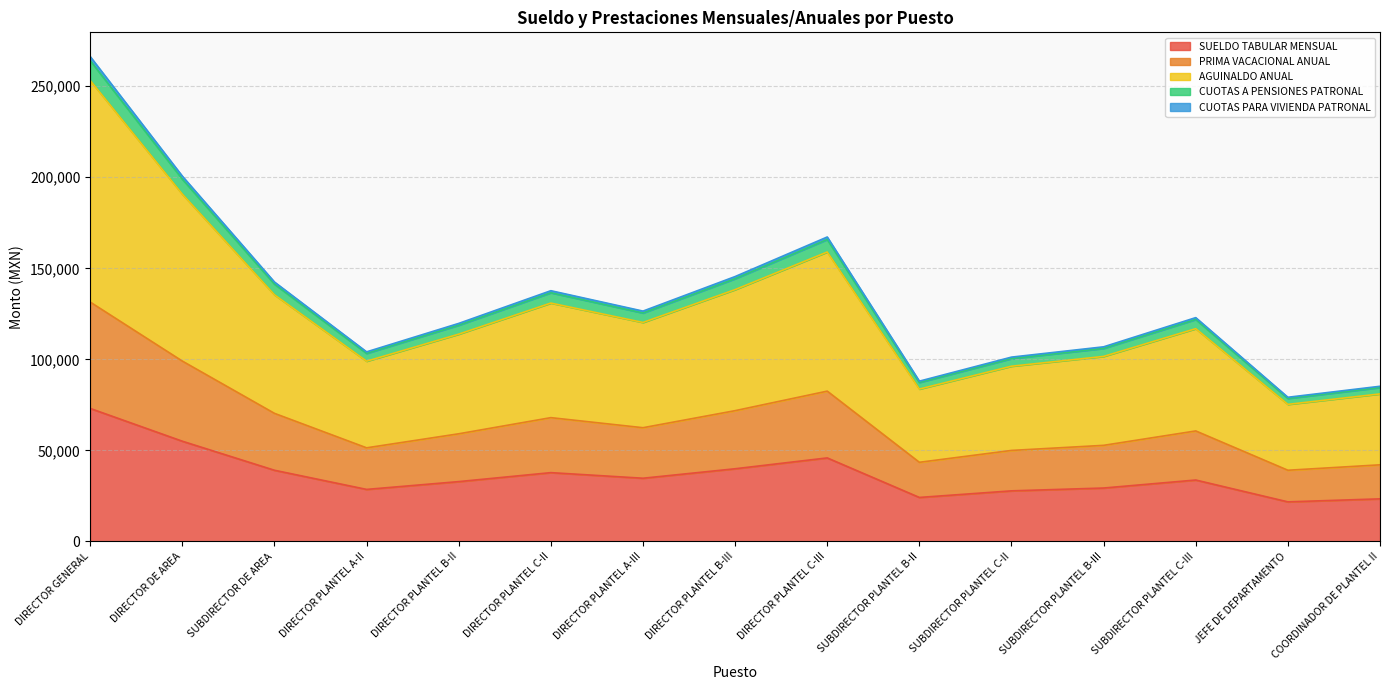

What is the minimum value shown in the chart?

21707.3